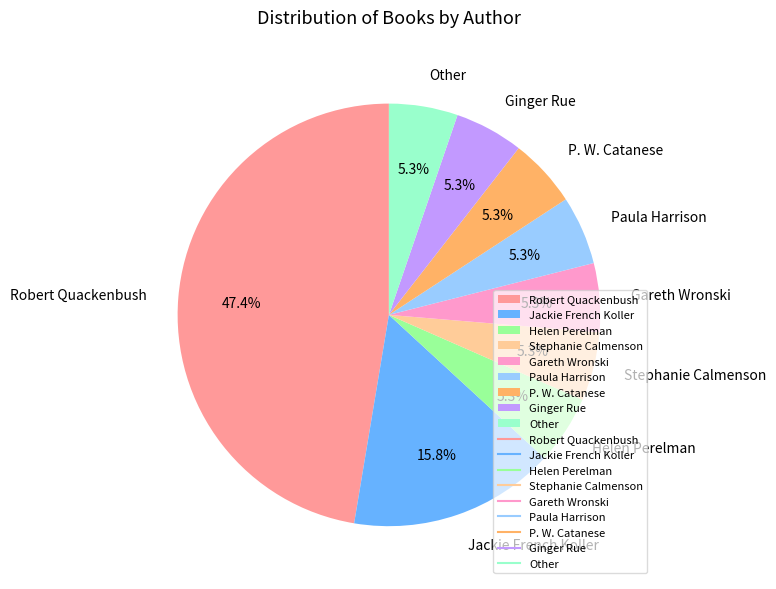

What percentage is the Gareth Wronski slice, to the nearest percent?

5%